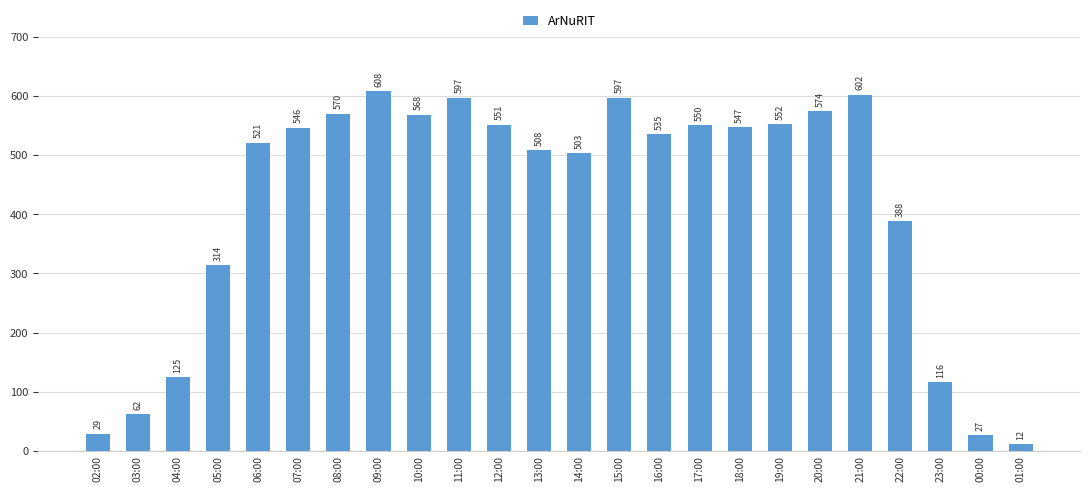

Reading left to right, list all the values displayed in this chart.

02:00=29	03:00=62	04:00=125	05:00=314	06:00=521	07:00=546	08:00=570	09:00=608	10:00=568	11:00=597	12:00=551	13:00=508	14:00=503	15:00=597	16:00=535	17:00=550	18:00=547	19:00=552	20:00=574	21:00=602	22:00=388	23:00=116	00:00=27	01:00=12